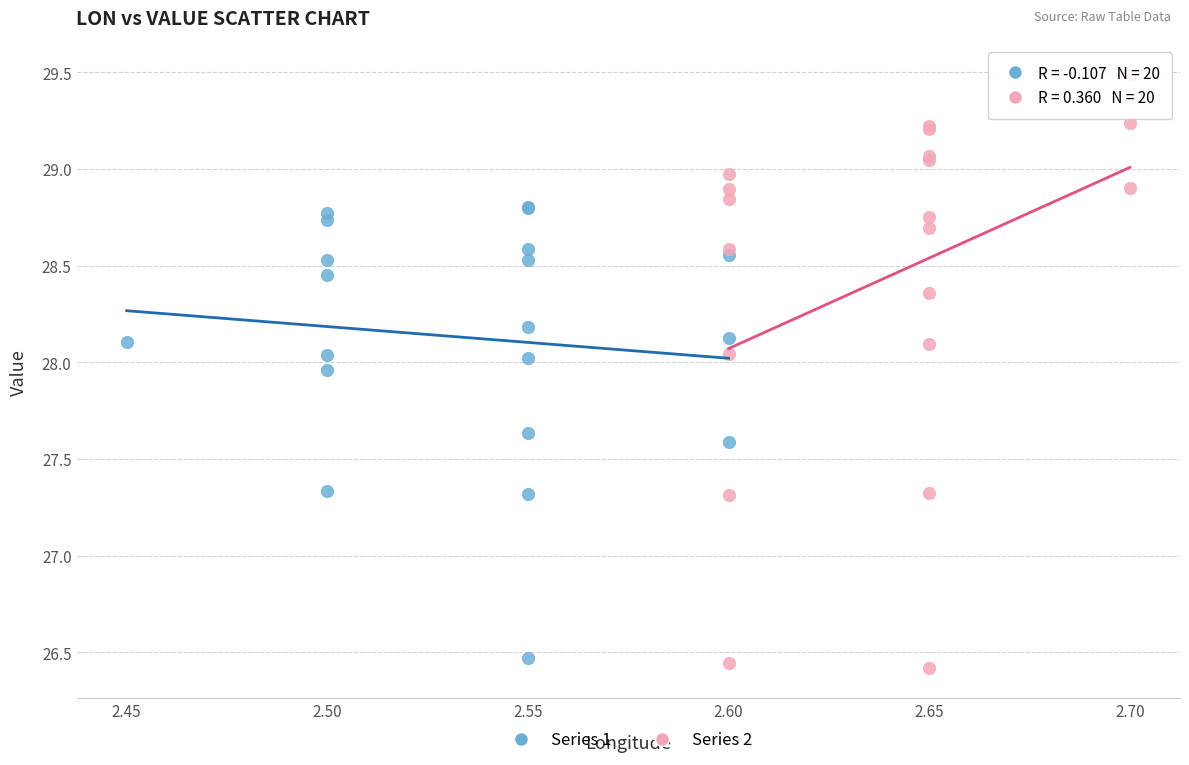

Which series has the largest Y range (max minus min)?

Series 2